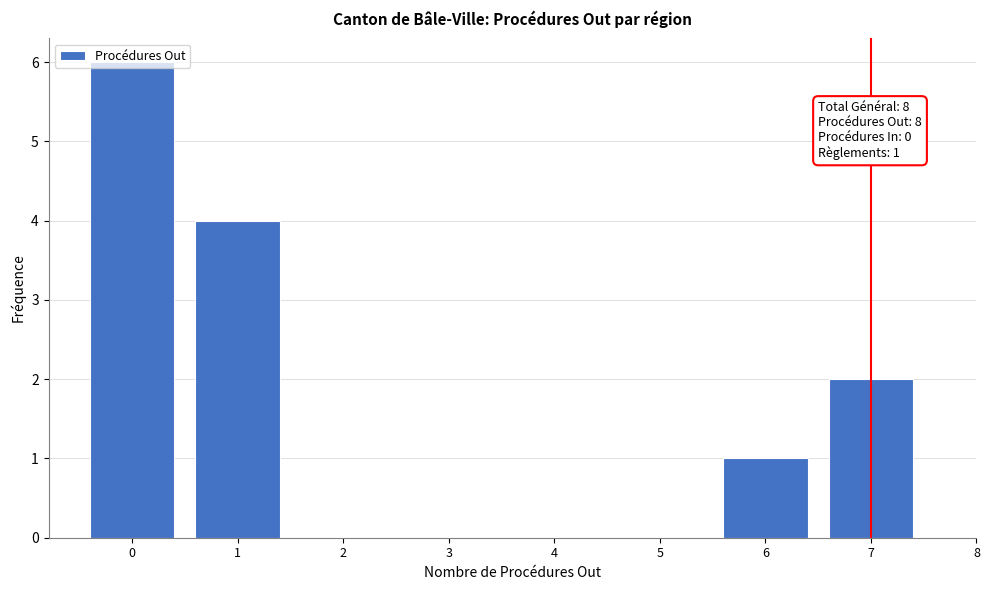

Which range on the x-axis has the tallest bar?

-0.5 to 0.5